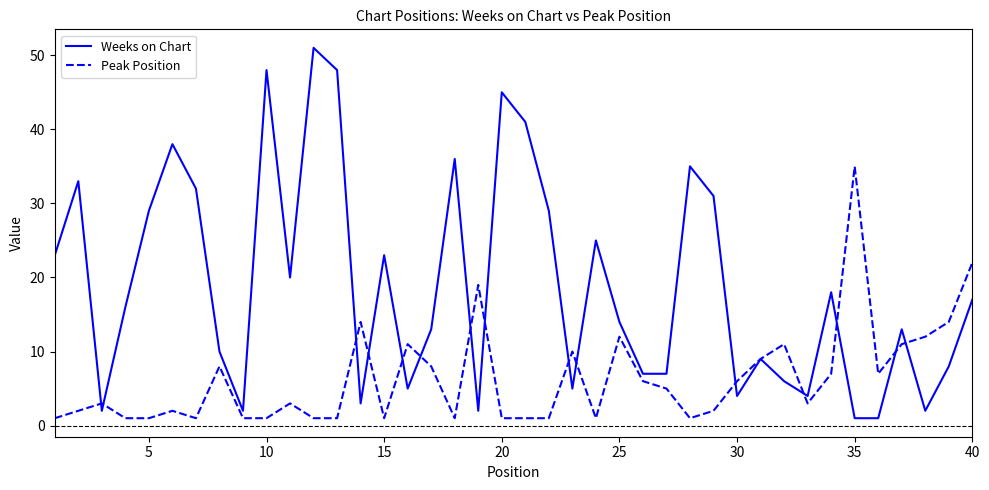

Which series has the largest total across all categories?

Weeks on Chart